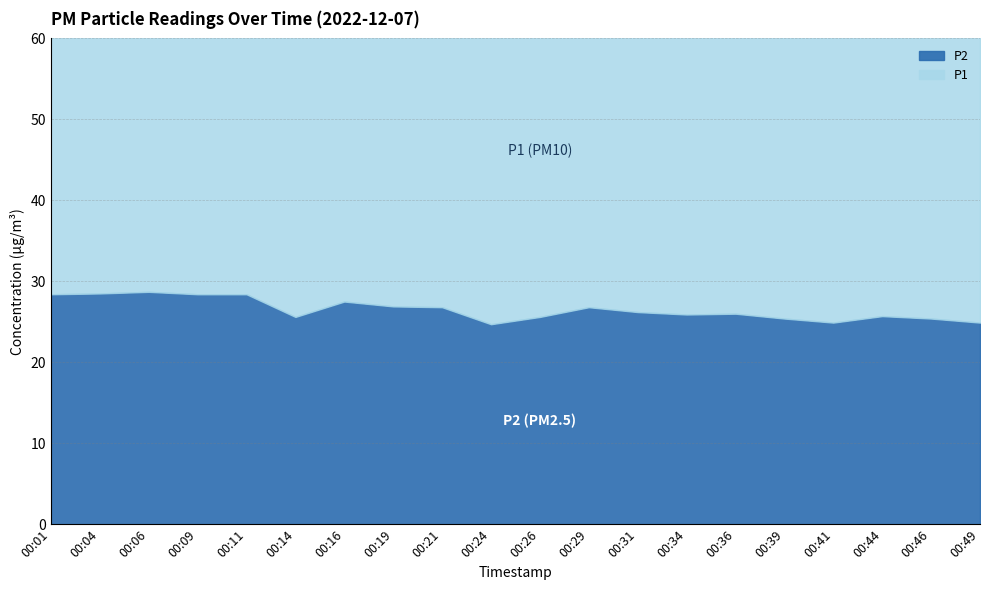

How many values in the P2 series exceed 26?

10